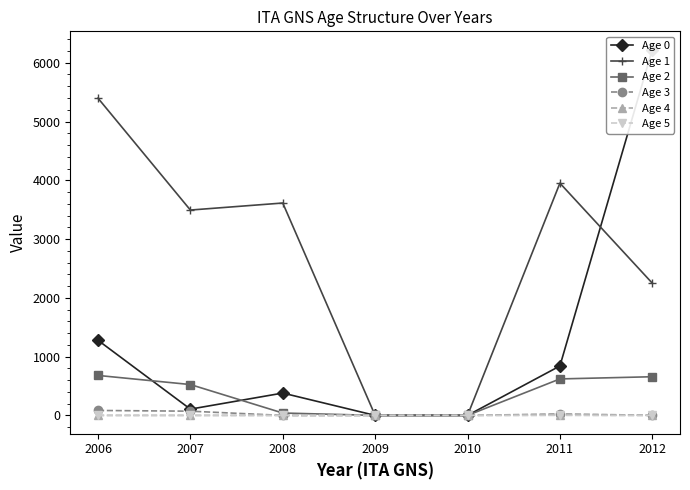

Which series has the largest range (max minus min)?

Age 0